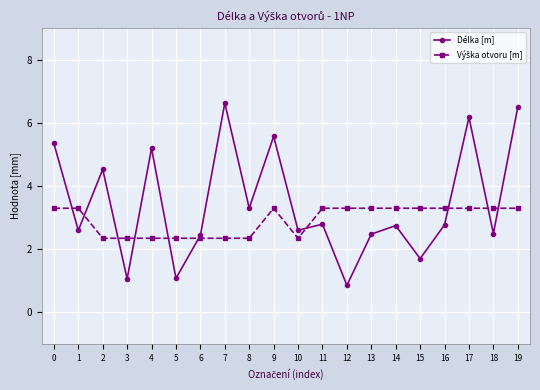

At which category does Délka [m] reach its first local valley?

1